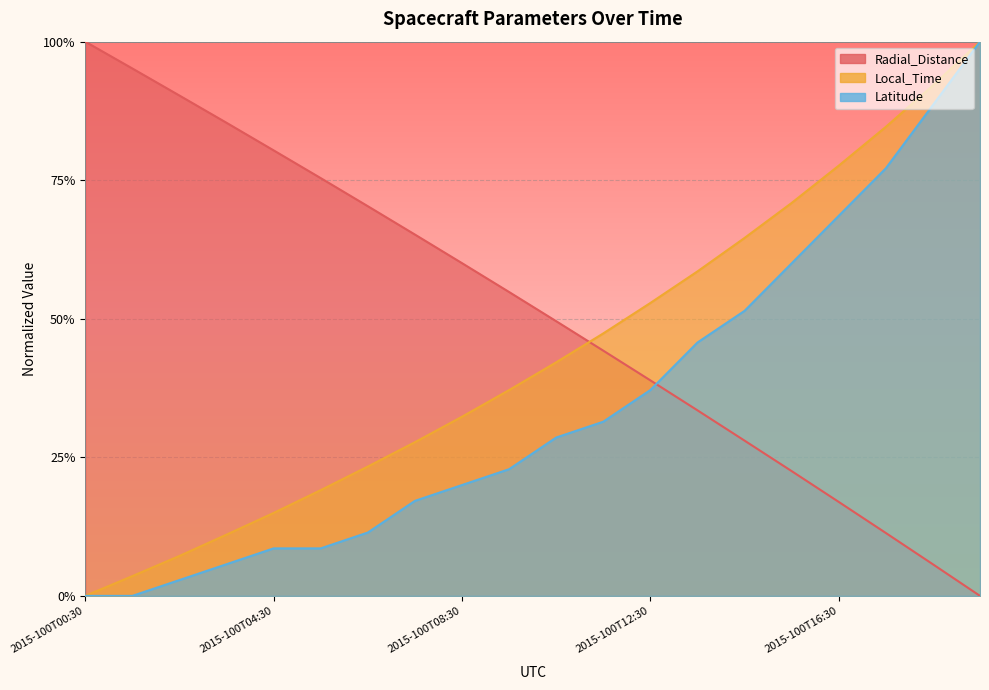

What is the label of the 2nd point from the left?

2015-100T01:30